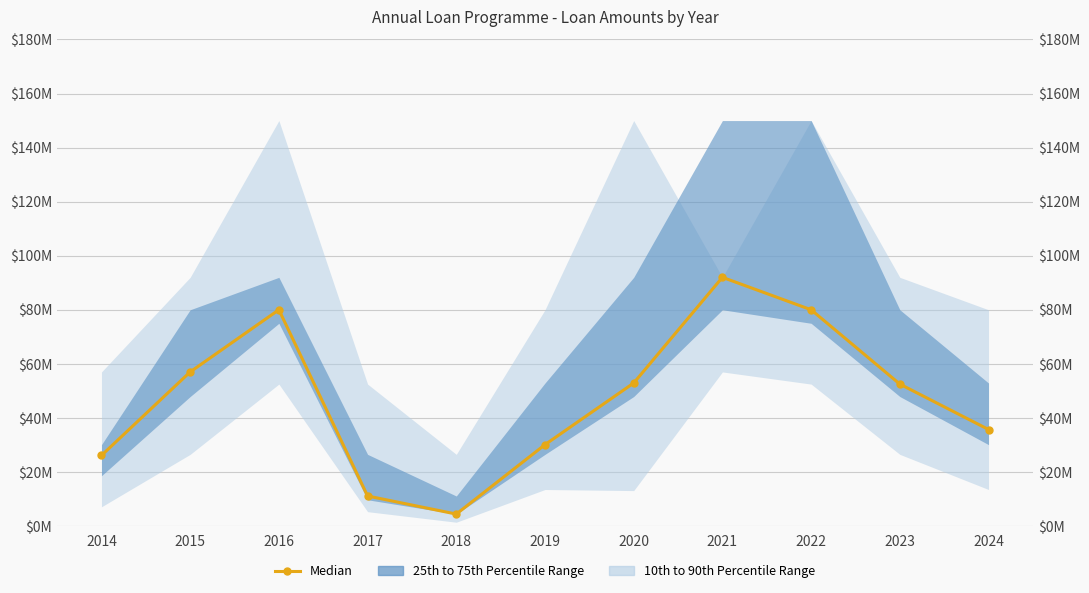

Reading left to right, list all the values displayed in this chart.

2014=26100000	2015=57000000	2016=80000000	2017=11099836	2018=4411699	2019=30100000	2020=52900000	2021=92000000	2022=80000000	2023=52500000	2024=35700000